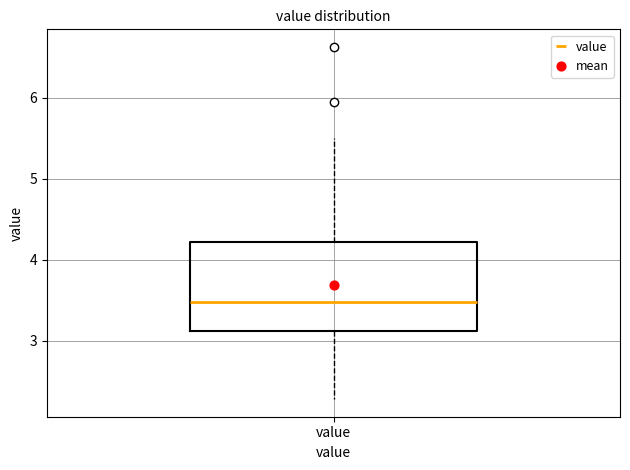

Read this box plot against the y-axis: the position of the median line, the range covered by the box, and the ends of both whiskers. The values are not printed on the chart, so give them approximately, as read against the axis.

median 3.5, box 3.1 to 4.2, whiskers 2.3 to 5.5